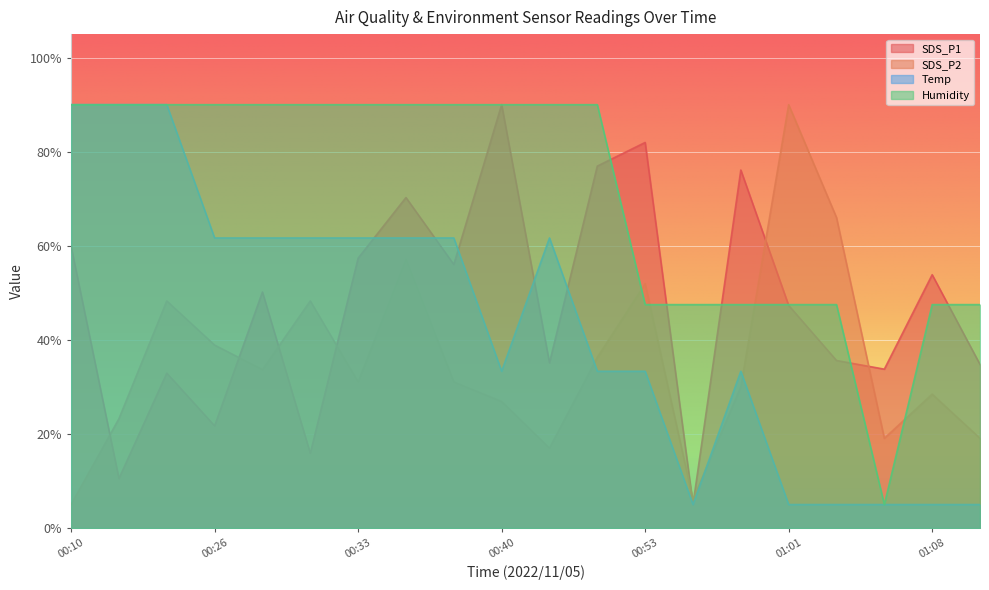

Reading left to right, list all the values displayed in this chart.

SDS_P1: 00:10=59.9	00:18=10.5	00:20=32.9	00:26=21.7	00:28=50.2	00:31=15.9	00:33=57.4	00:36=70.3	00:38=56.0	00:40=90.0	00:46=35.1	00:51=76.9	00:53=82.0	00:56=5.0	00:58=76.1	01:01=47.3	01:03=35.6	01:05=33.8	01:08=53.9	01:10=34.8
SDS_P2: 00:10=5.0	00:18=23.3	00:20=48.3	00:26=38.9	00:28=33.7	00:31=48.3	00:33=31.1	00:36=57.1	00:38=31.1	00:40=26.9	00:46=17.0	00:51=36.3	00:53=51.9	00:56=6.0	00:58=30.0	01:01=90.0	01:03=66.0	01:05=19.1	01:08=28.5	01:10=19.1
Temp: 00:10=90.0	00:18=90.0	00:20=90.0	00:26=61.7	00:28=61.7	00:31=61.7	00:33=61.7	00:36=61.7	00:38=61.7	00:40=33.3	00:46=61.7	00:51=33.3	00:53=33.3	00:56=5.0	00:58=33.3	01:01=5.0	01:03=5.0	01:05=5.0	01:08=5.0	01:10=5.0
Humidity: 00:10=90.0	00:18=90.0	00:20=90.0	00:26=90.0	00:28=90.0	00:31=90.0	00:33=90.0	00:36=90.0	00:38=90.0	00:40=90.0	00:46=90.0	00:51=90.0	00:53=47.5	00:56=47.5	00:58=47.5	01:01=47.5	01:03=47.5	01:05=5.0	01:08=47.5	01:10=47.5